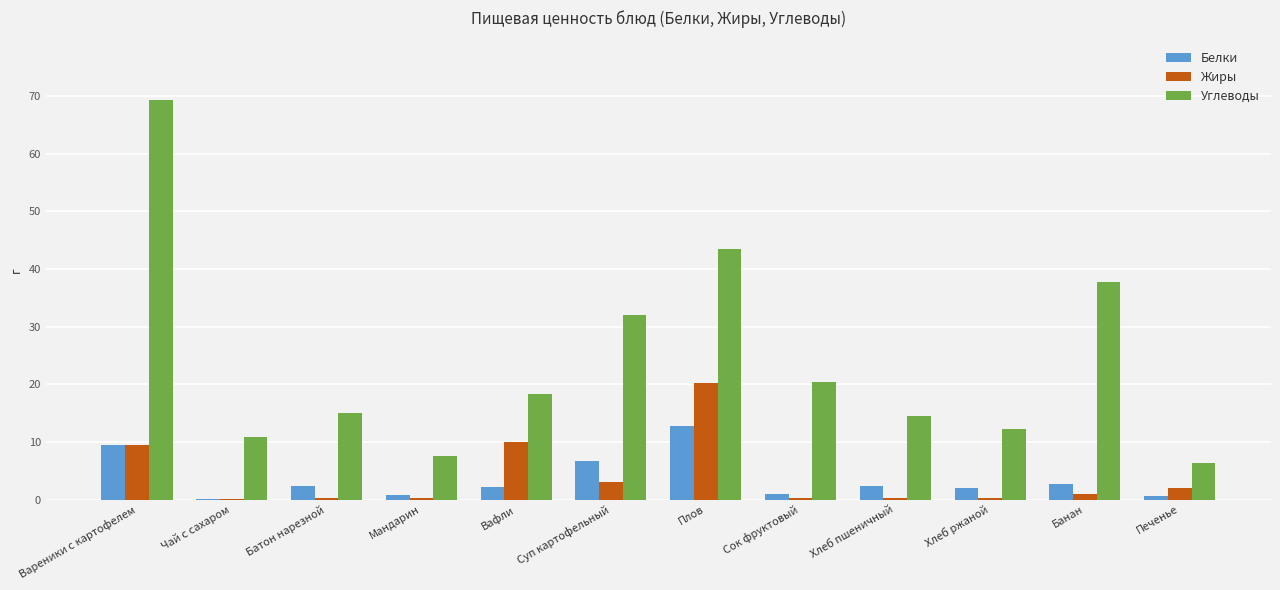

What is the sum of all Углеводы values?

288.1